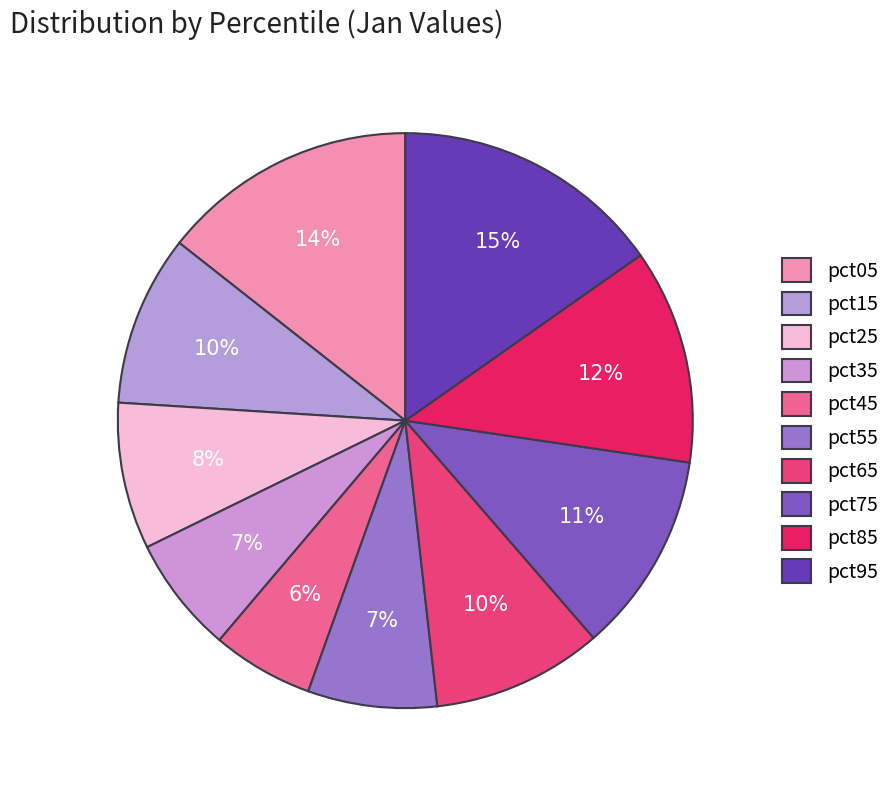

Count the number of slices in the pie.

10